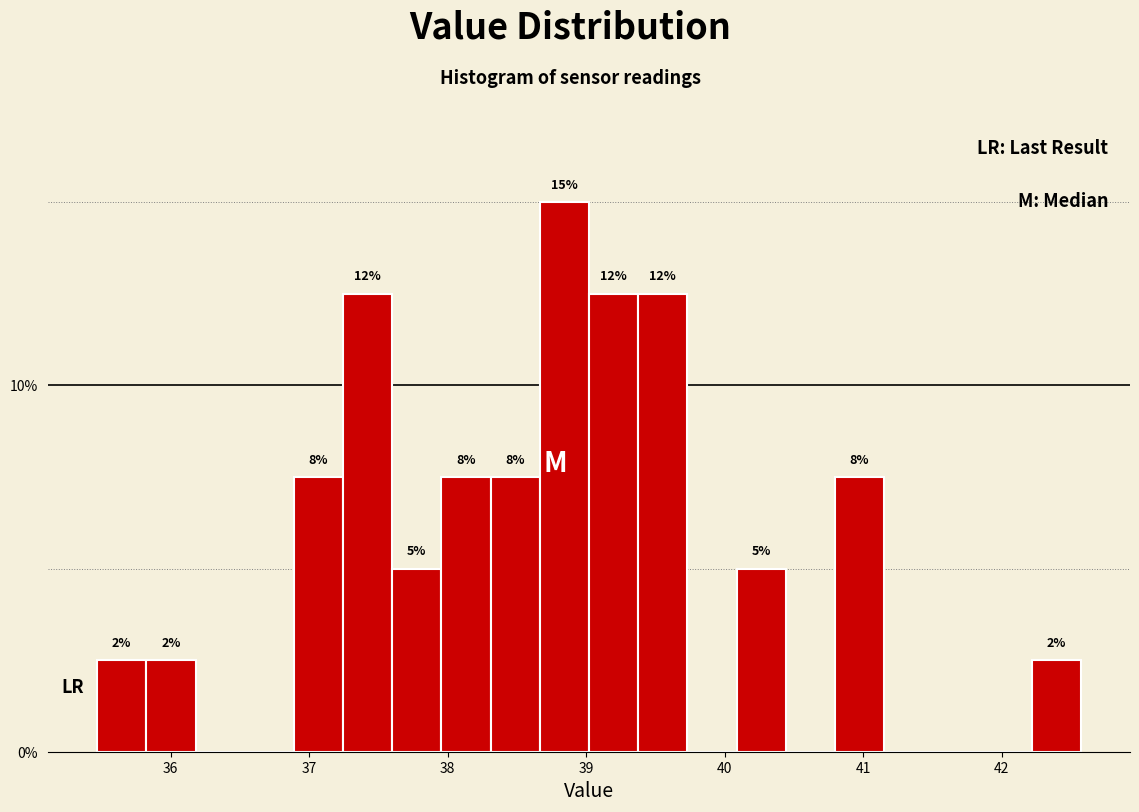

Read against the x-axis, roughly where is the centre of the tallest bar?

38.8